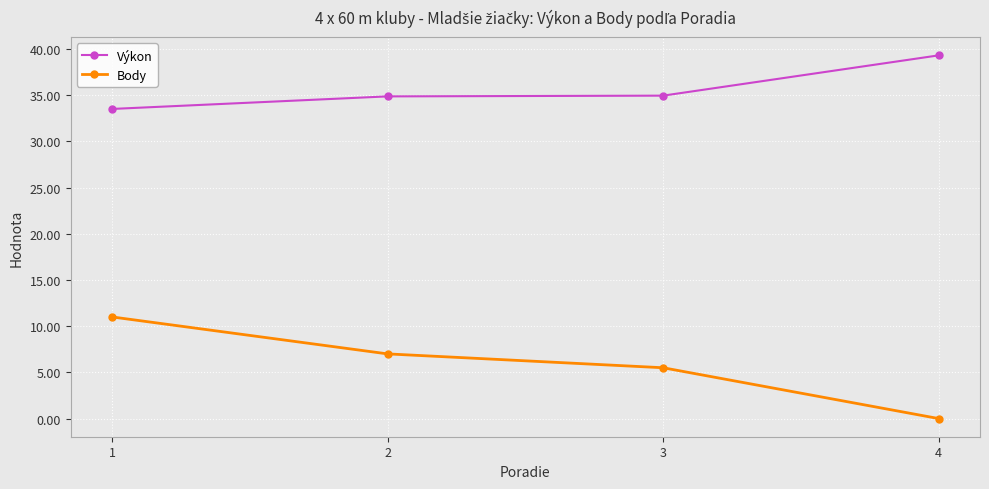

Which series has the widest spread of values?

Body